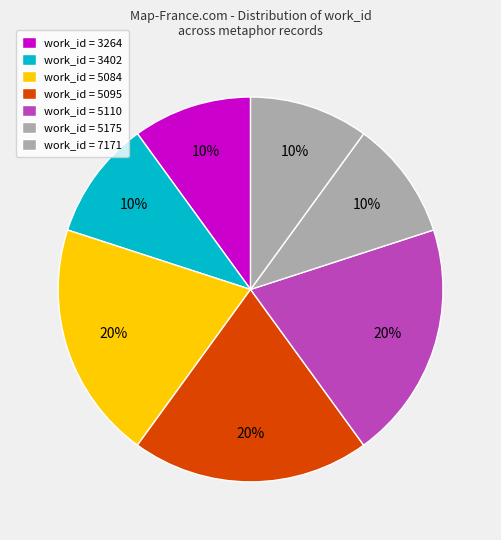

Count the number of slices in the pie.

7